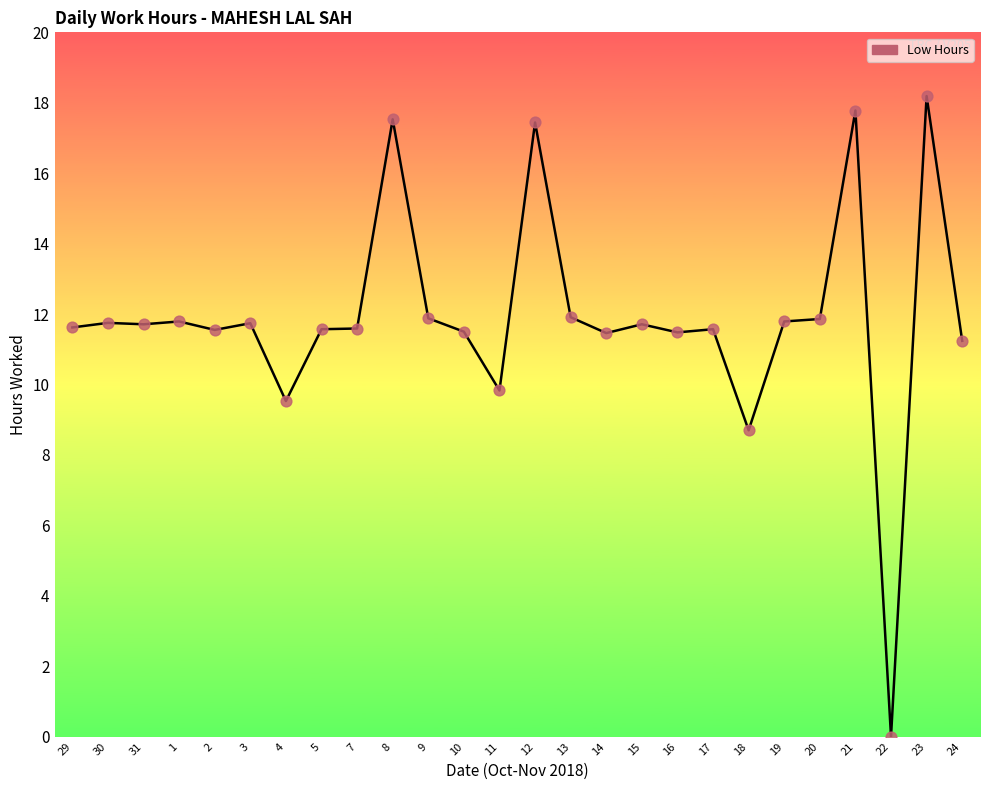

What is the change in value from 14 to 19?

+0.3